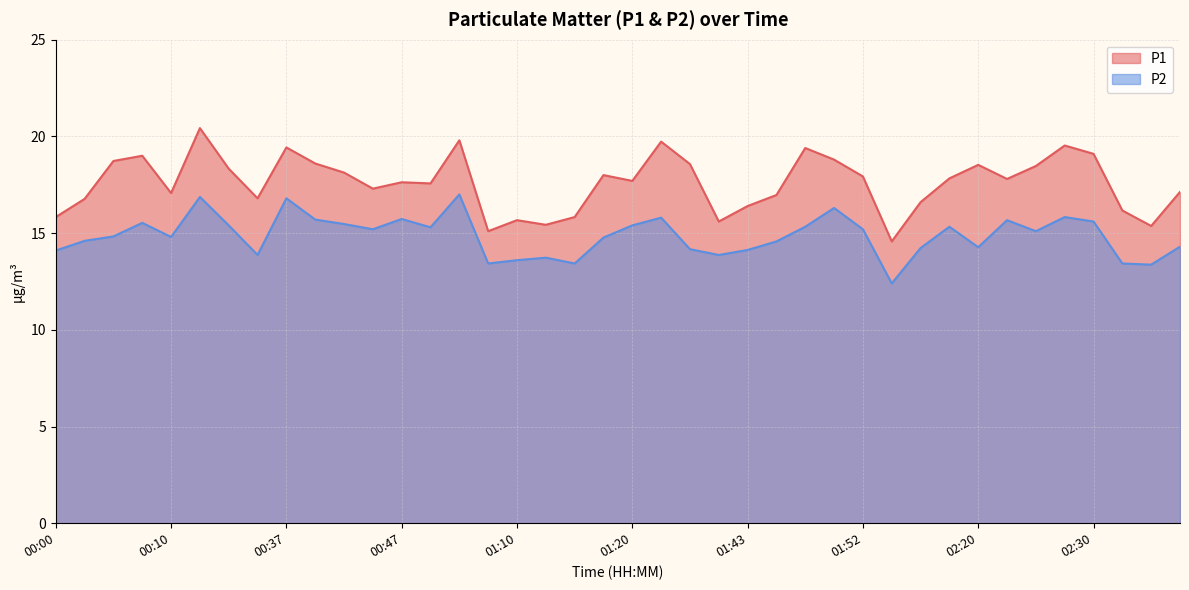

Where does the P1 series first go above 17?

00:05